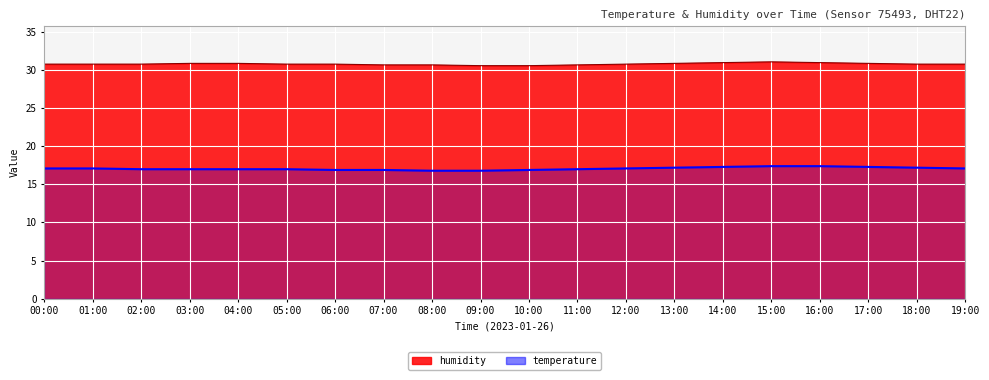

What position from the left is 05:00?

6